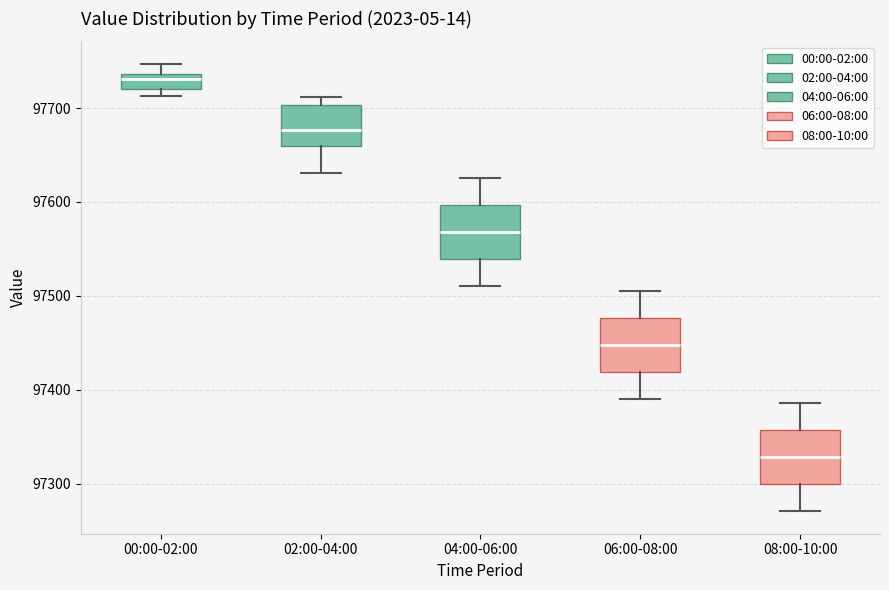

Where is the lower edge of the box for 02:00-04:00 on the y-axis? The values are not printed on the chart, so give them approximately, as read against the axis.

97660